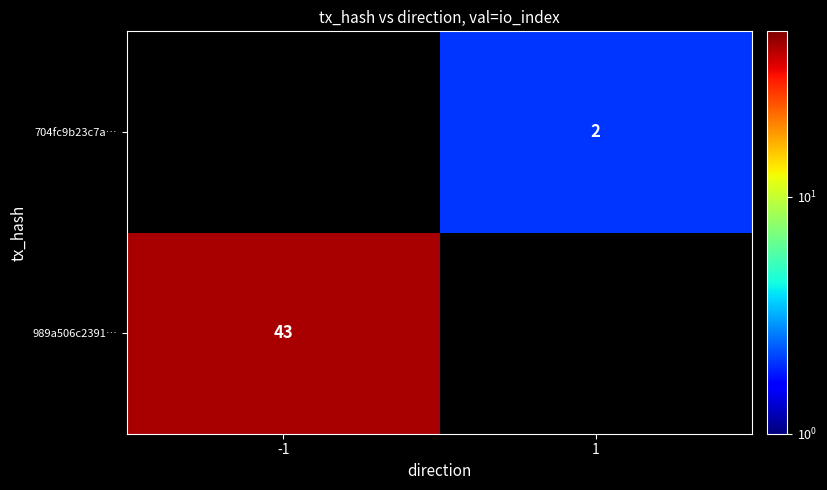

The 989a506c2391… series shows 43 at -1. True or false?

True